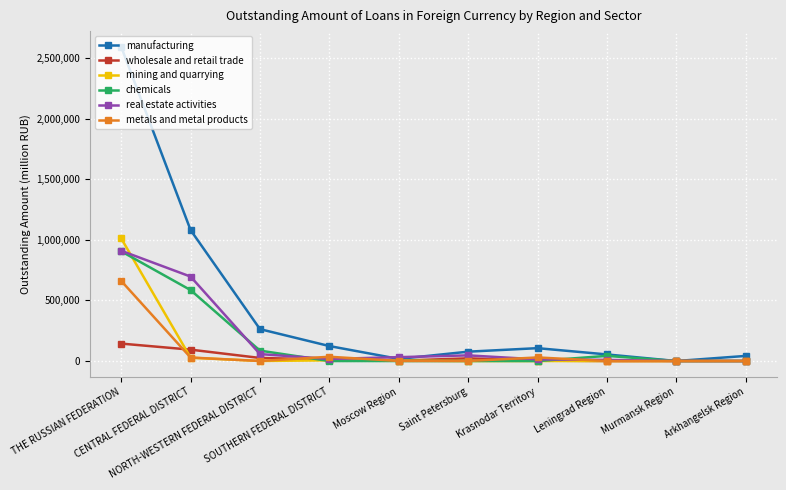

The chemicals series shows 0 at Murmansk Region. True or false?

True